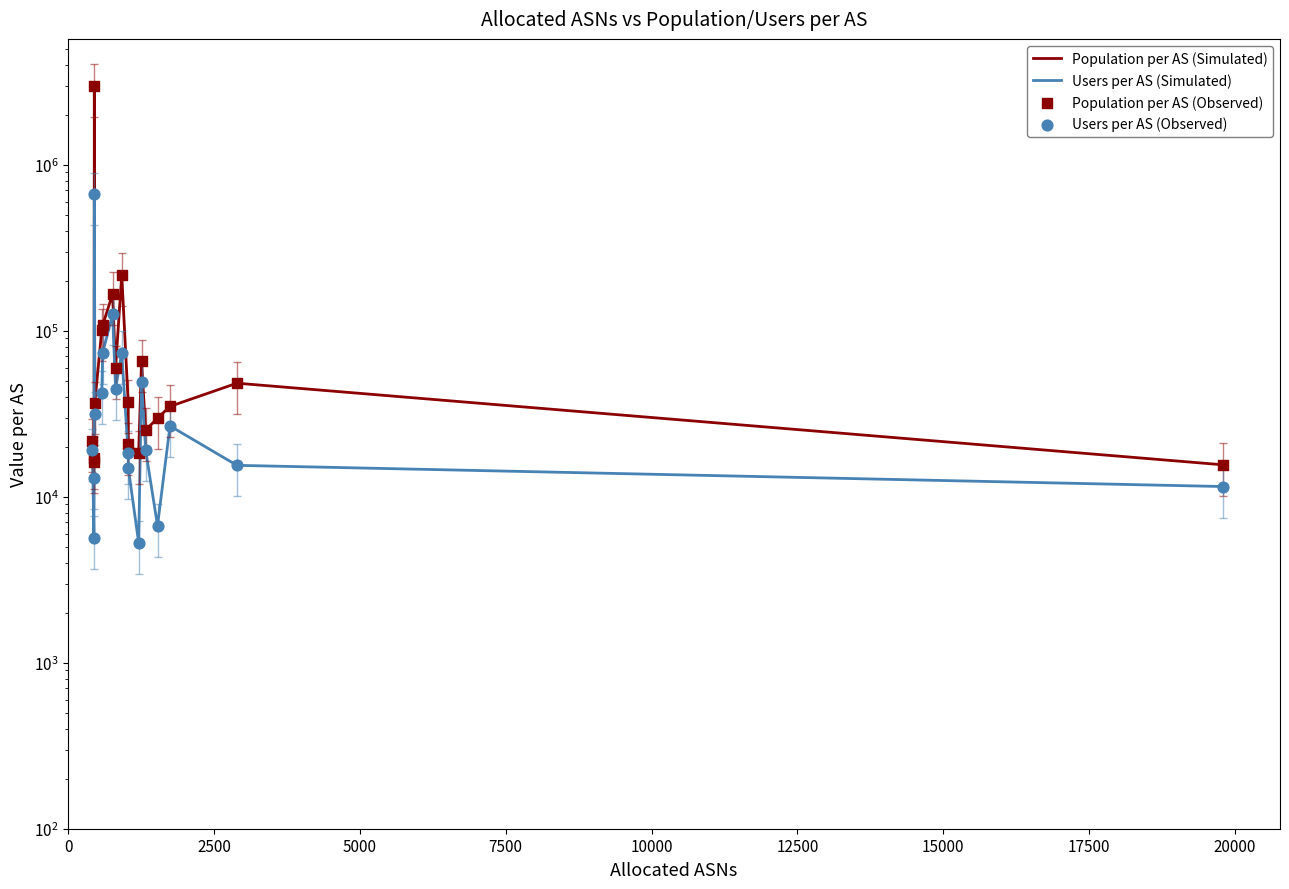

Which series has the largest total across all categories?

Population per AS (Simulated)